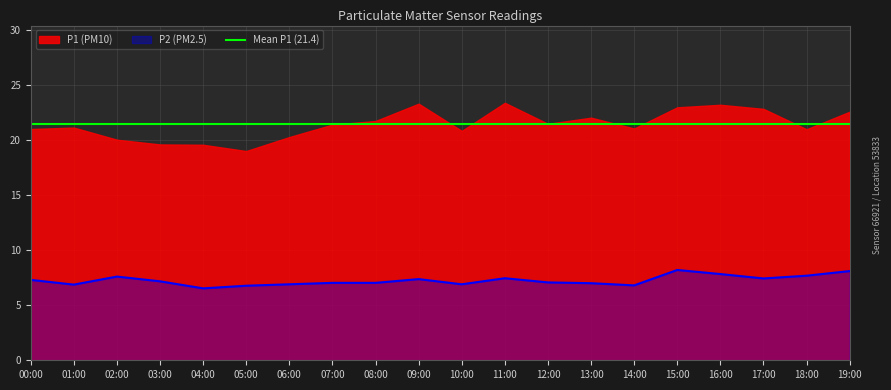

Is it true that P2 (PM2.5) equals 7.0 at 07:00?

True